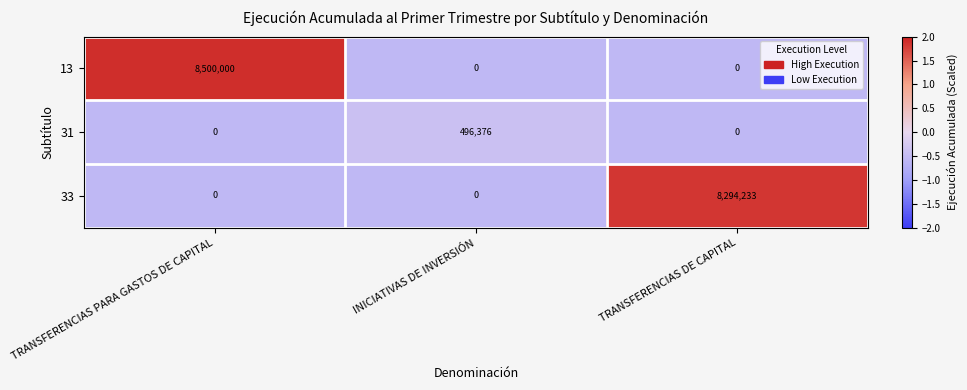

Which series has the widest spread of values?

13